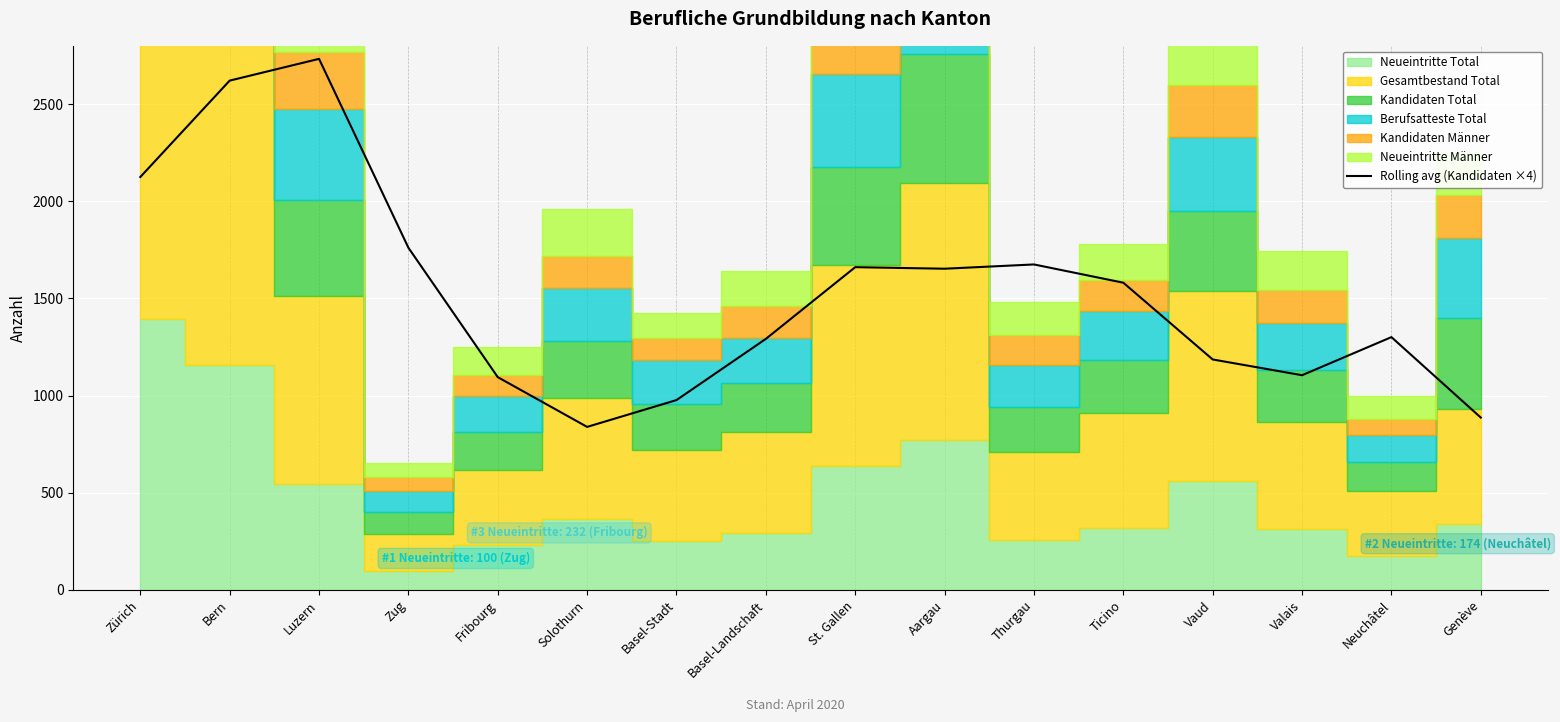

What is the label of the 13th point from the left?

Vaud